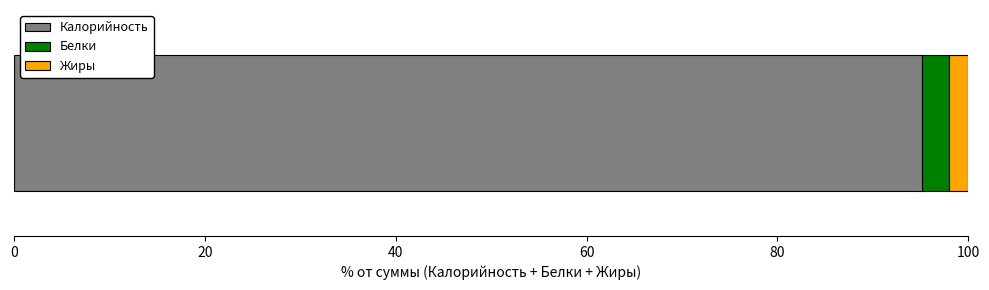

What is the maximum value for Калорийность?

95.1